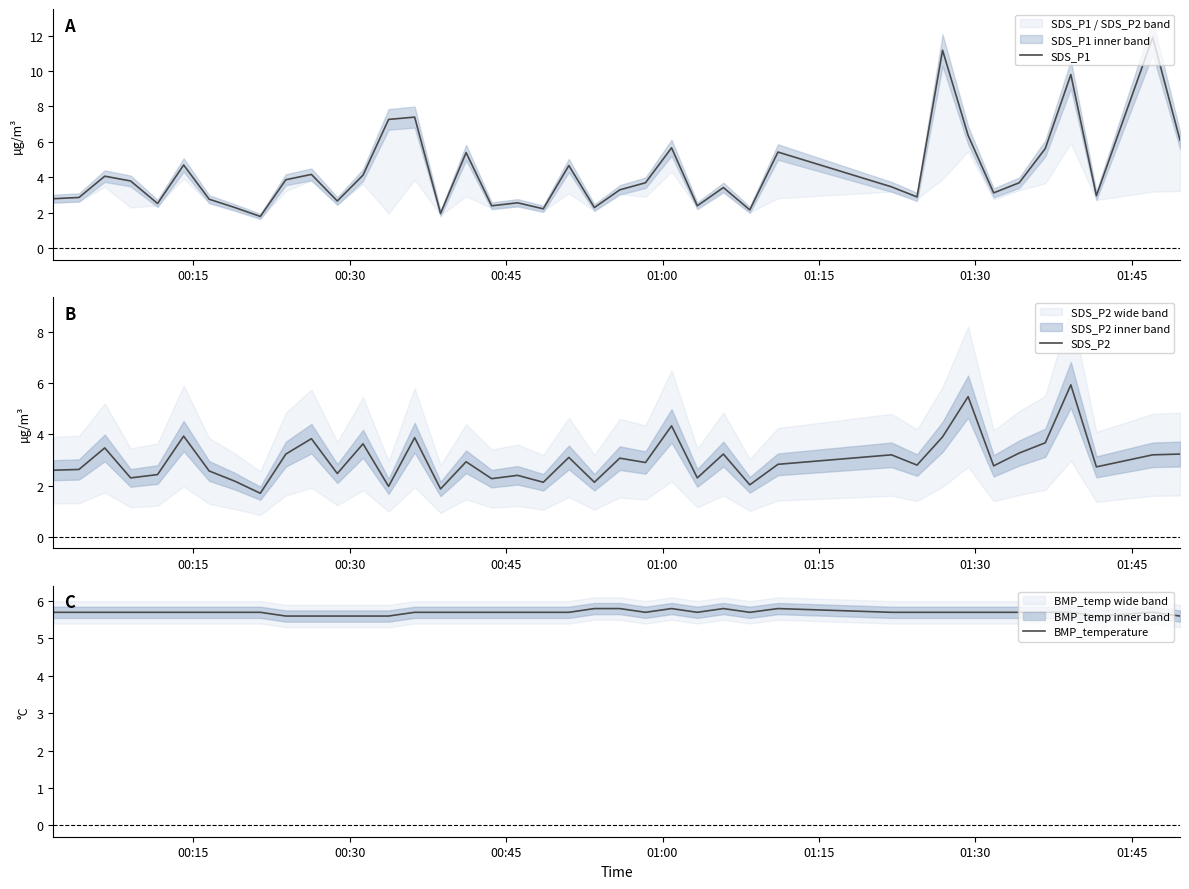

In SDS_P1, how many points are higher than both neighbors (excluding endpoints)?

13